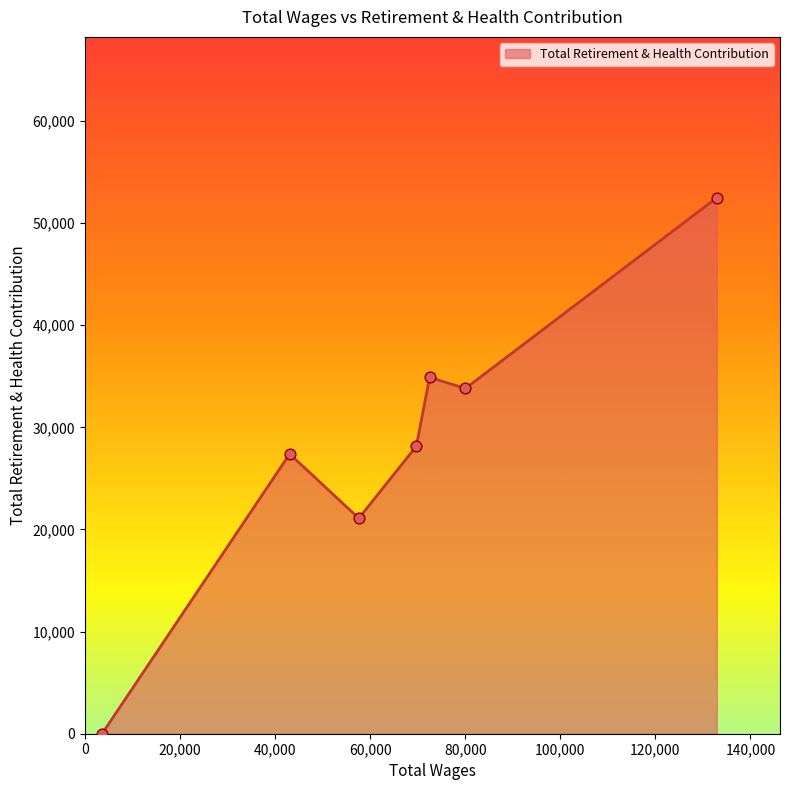

True or false: there are more than 0 points higher than both neighbors.

True